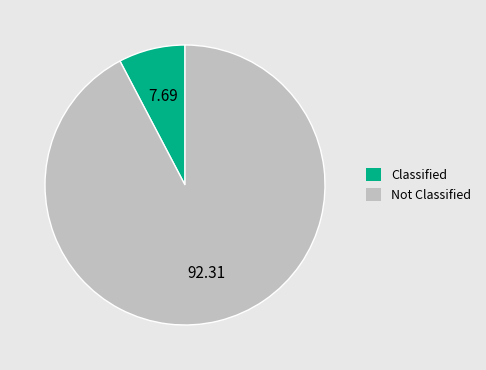

Is there any slice that represents more than half of the pie?

Yes